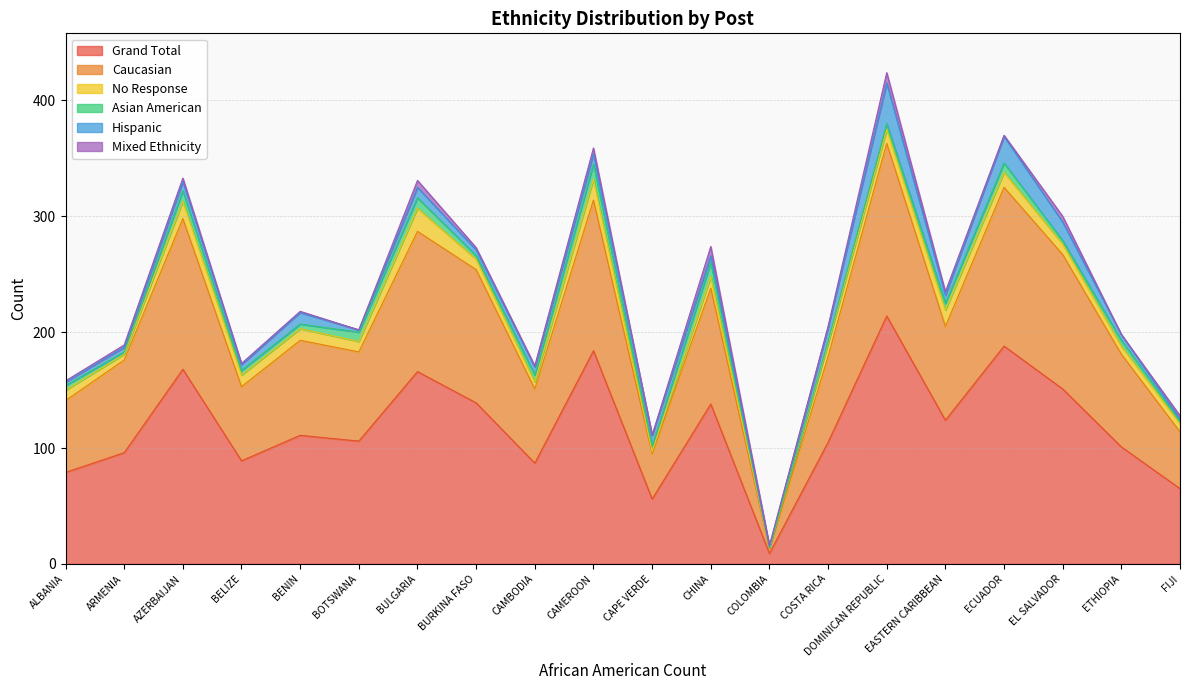

What are all the series names shown in the legend?

Grand Total, Caucasian, No Response, Asian American, Hispanic, Mixed Ethnicity